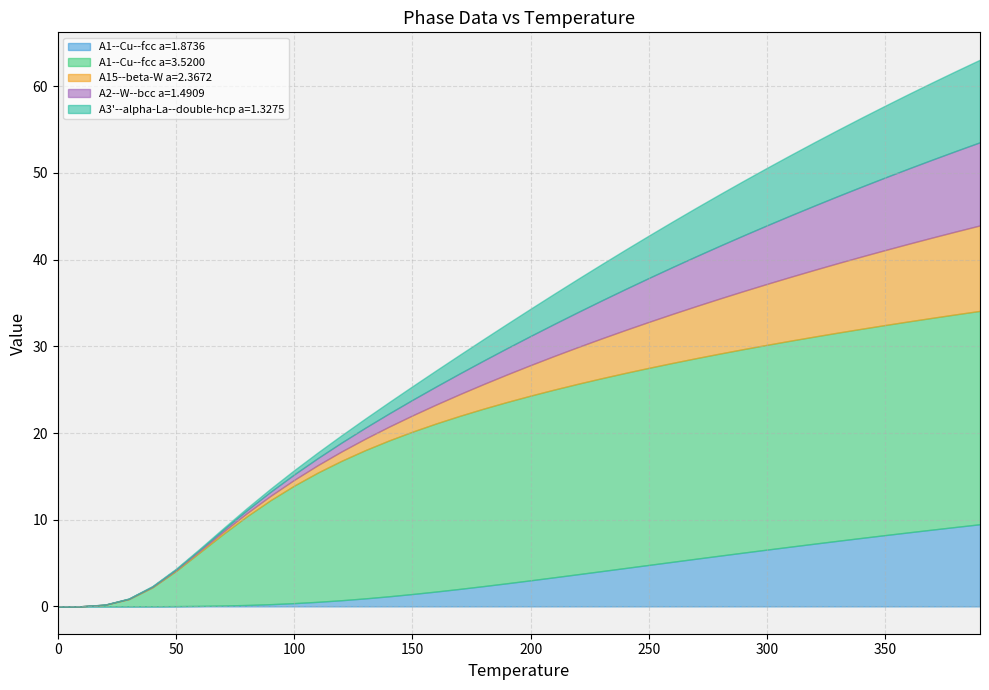

Is it true that A1--Cu--fcc a=3.5200 equals 11.7 at 360?

False